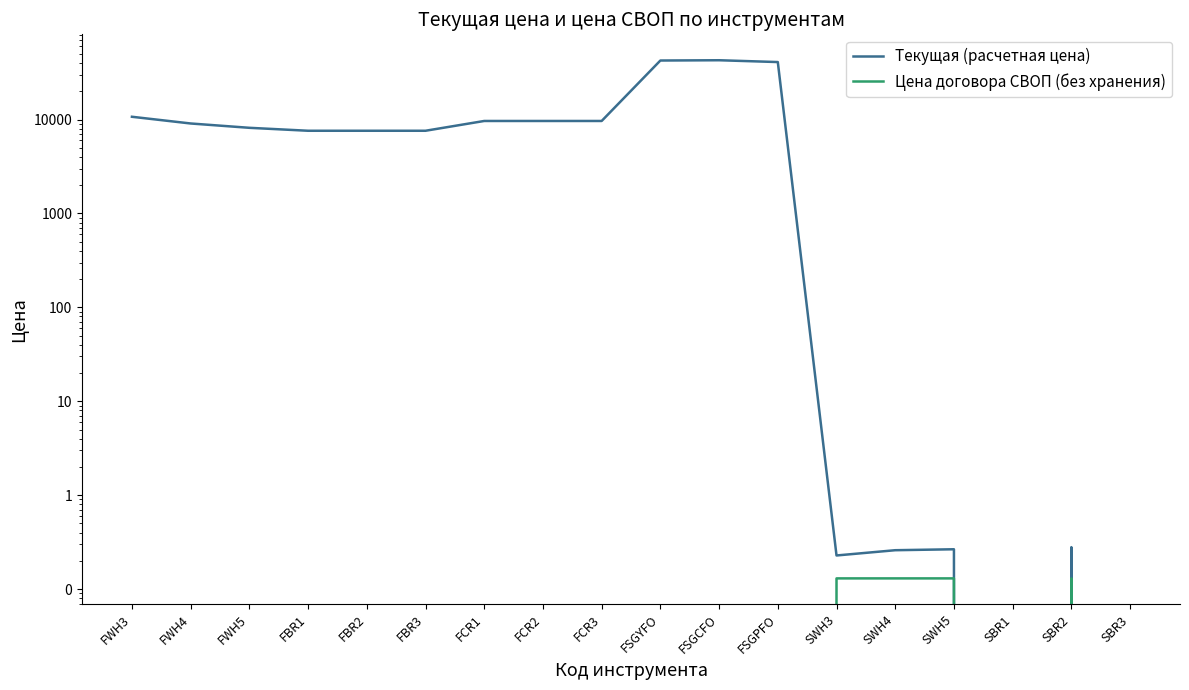

The Текущая (расчетная цена) series shows 0.0 at SBR3. True or false?

True